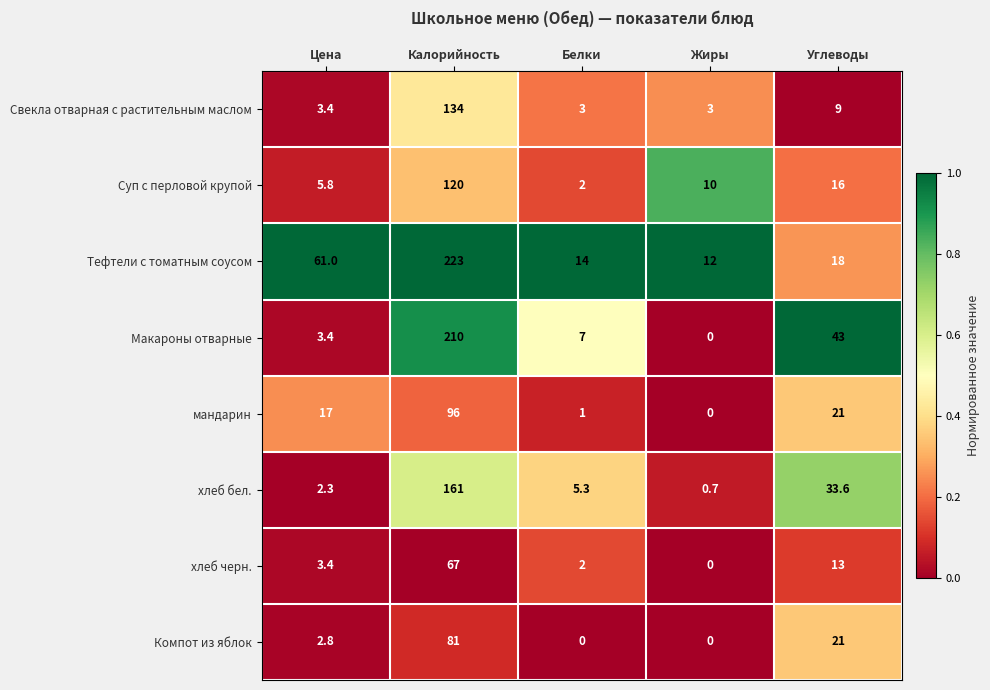

What is the difference between the maximum and minimum values in the Тефтели с томатным соусом series?

211.0